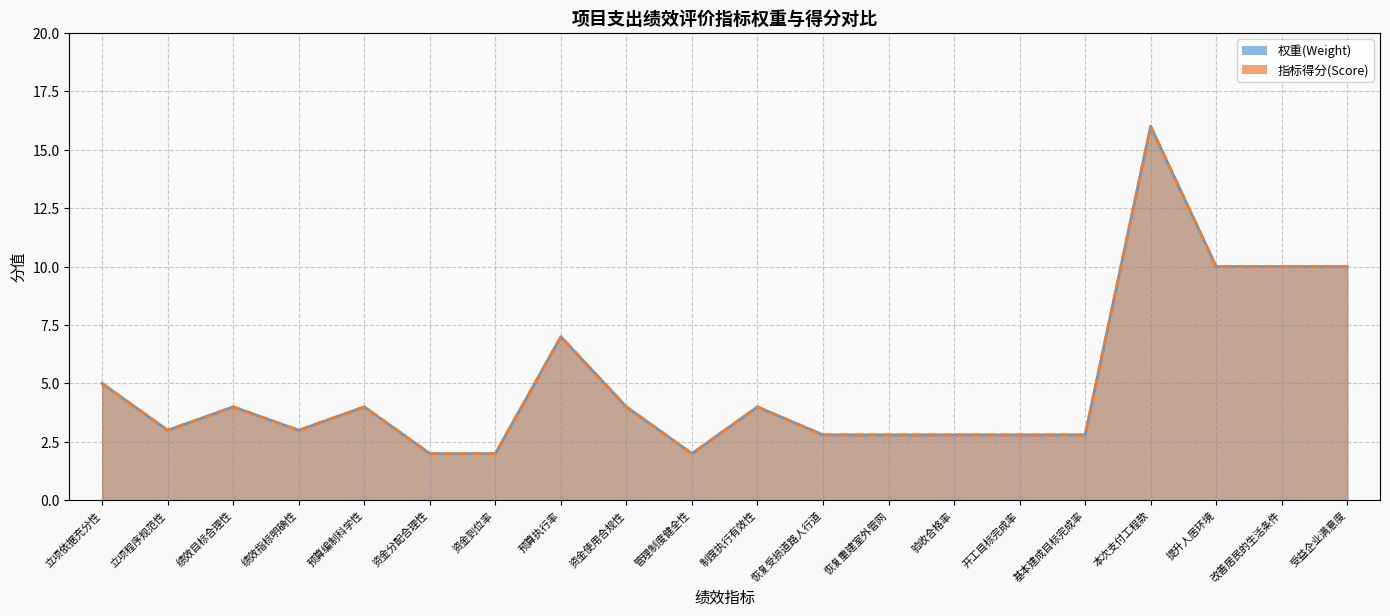

What are all the series names shown in the legend?

权重(Weight), 指标得分(Score)